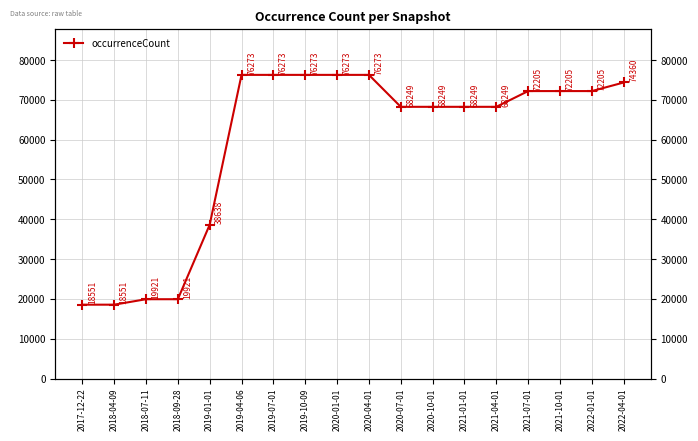

True or false: the data shows 112600 at 2021-10-01.

False